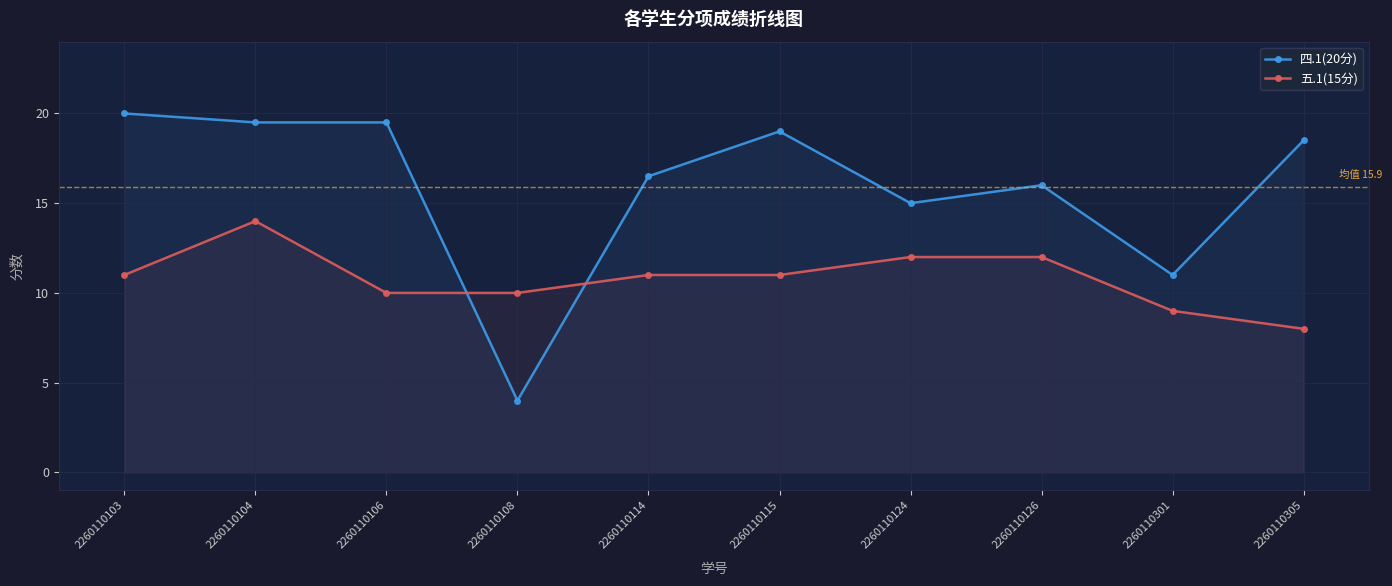

How many values in the 五.1(15分) series exceed 11?

3